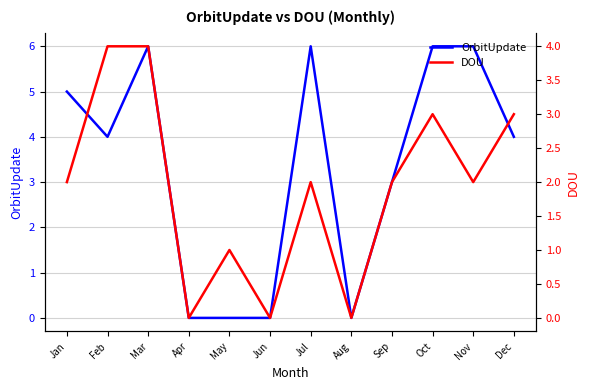

What are all the series names shown in the legend?

OrbitUpdate, DOU